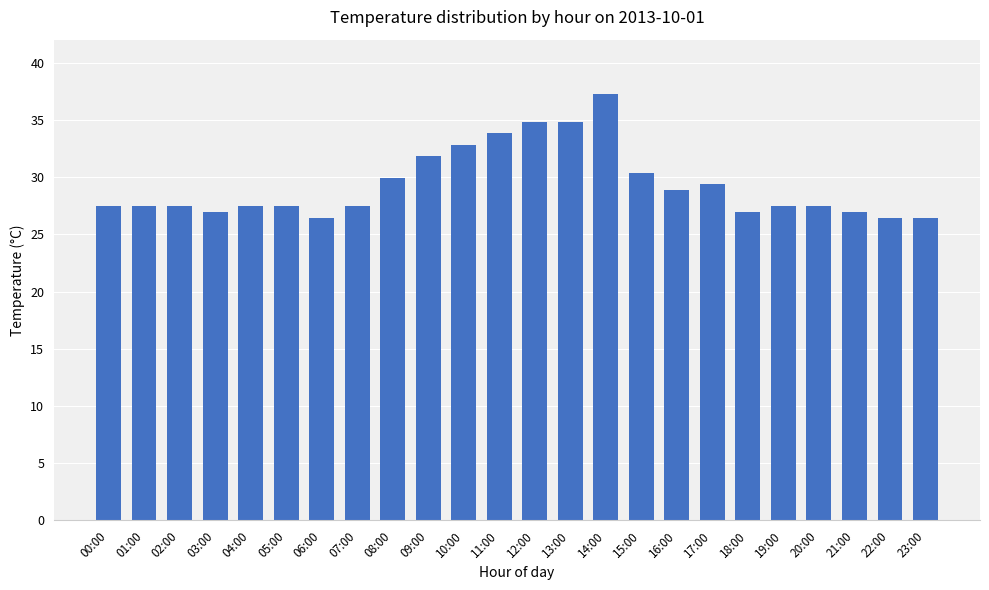

Which has a higher value, 13:00 or 03:00?

13:00